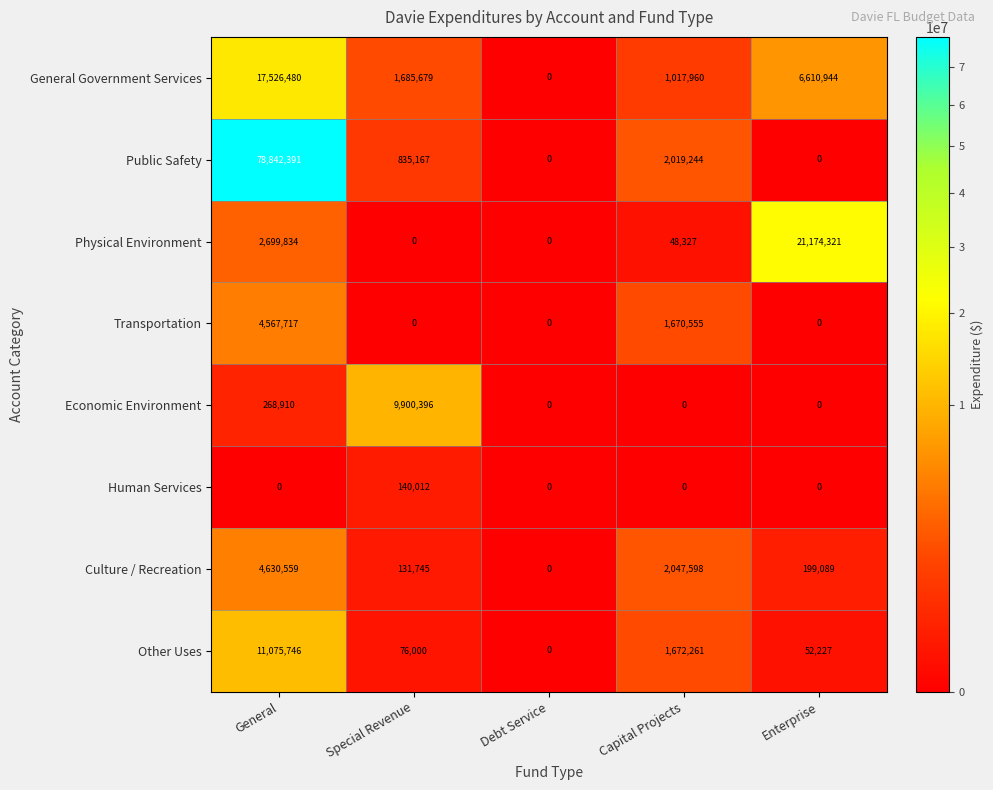

Between General and Capital Projects, which series saw the biggest shift?

Public Safety